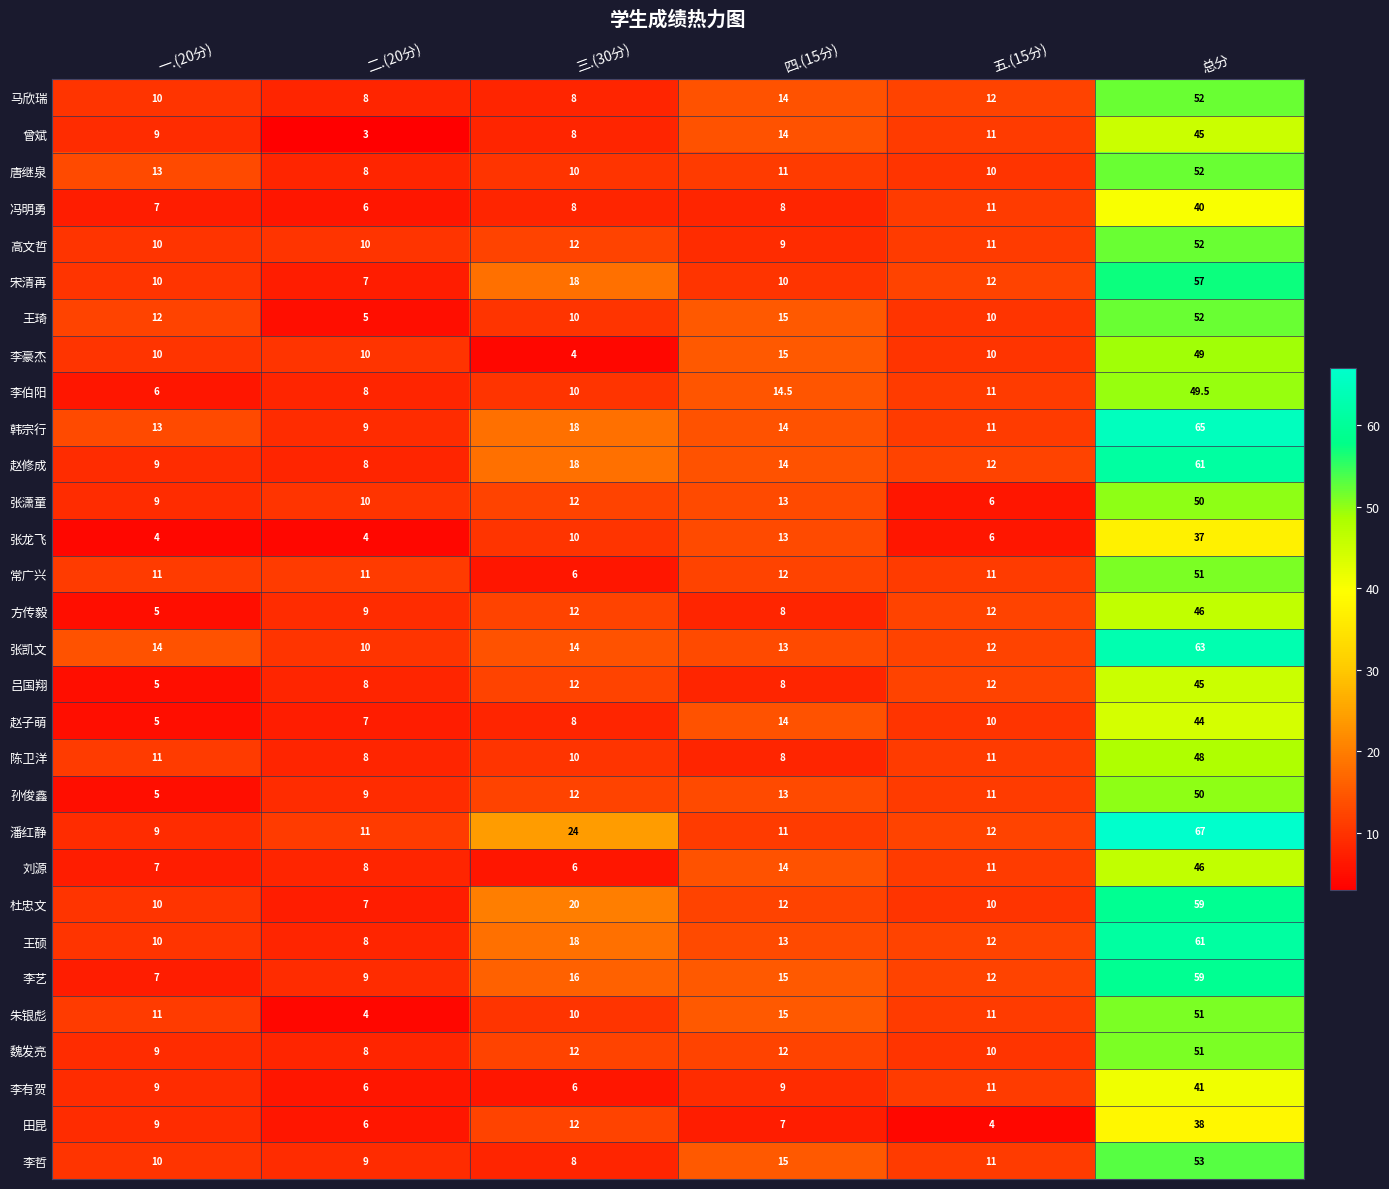

Where is 李艺 nearest to the value 33?

三.(30分)